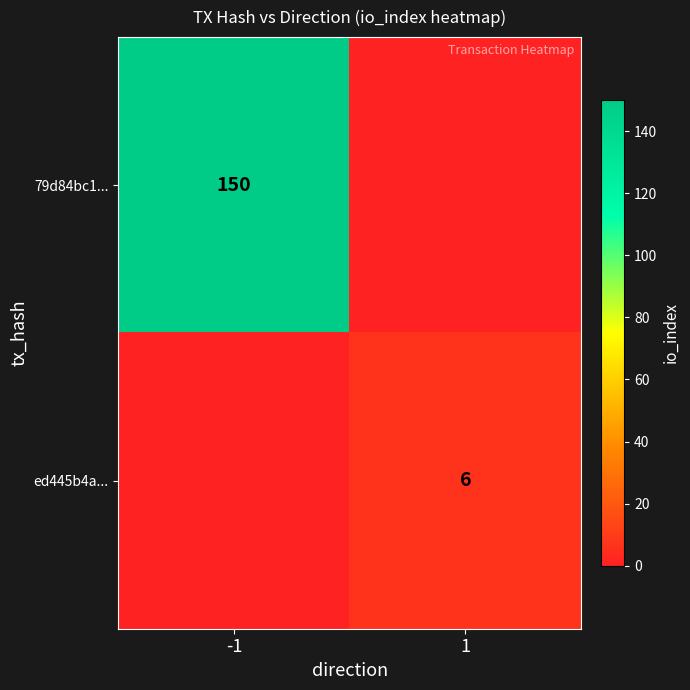

Is it true that 79d84bc1... equals 269 at -1?

False